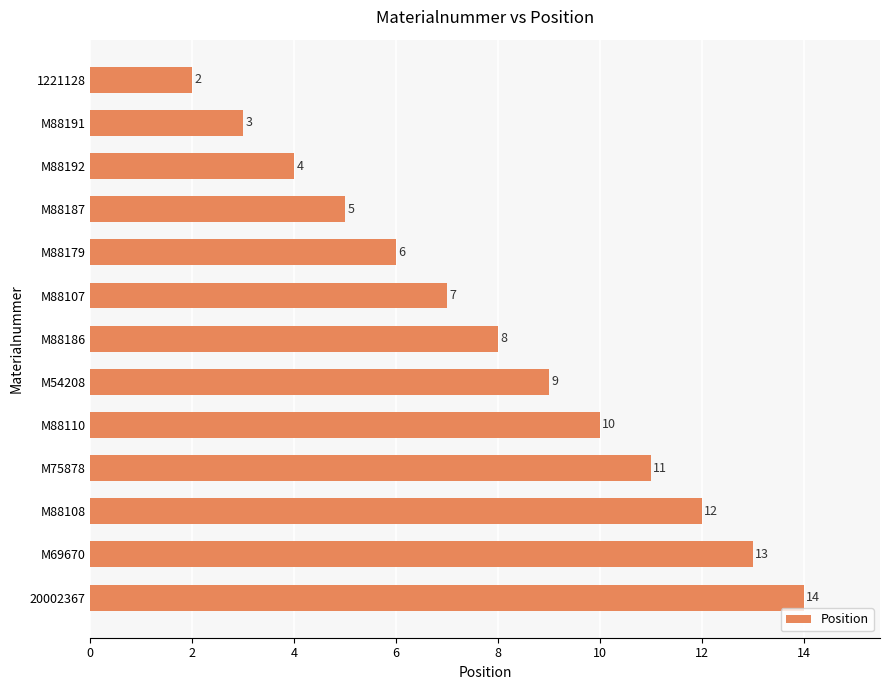

How many bars are there in total?

13